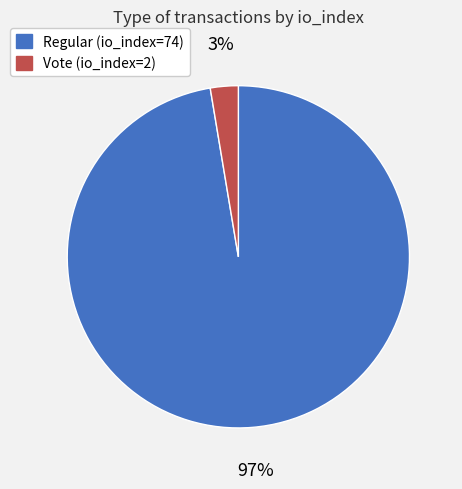

To the nearest percent, what is the combined percentage of Regular (io_index=74) and Vote (io_index=2)?

100%